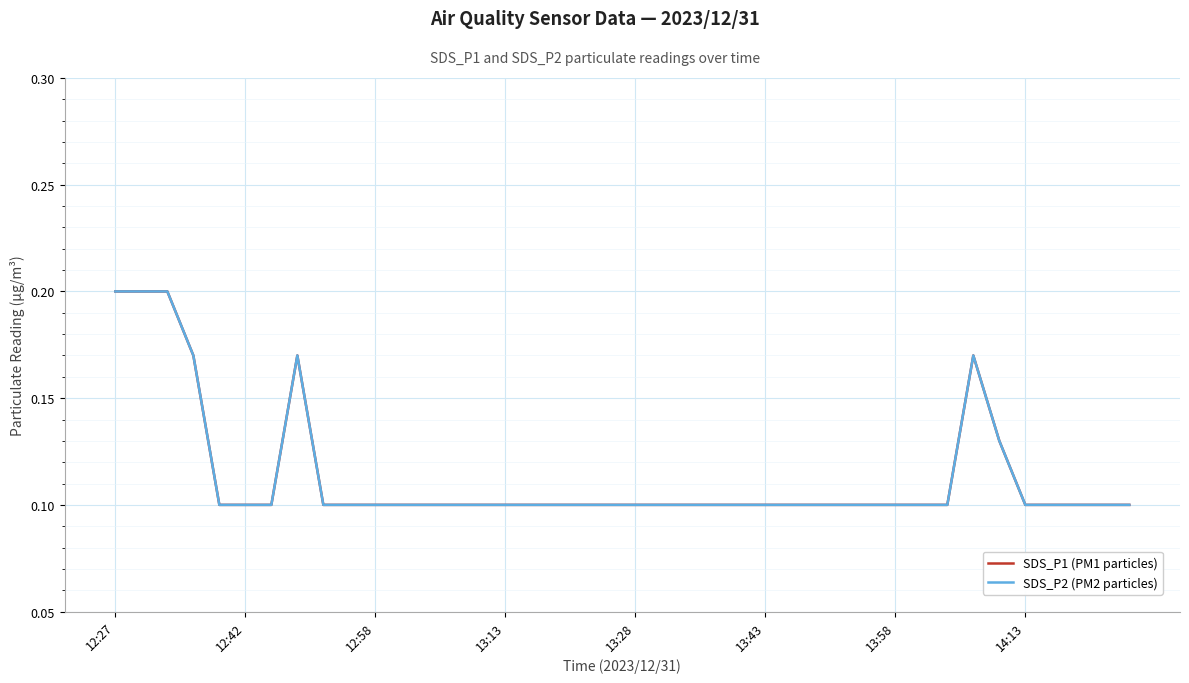

Does the chart have visible grid lines?

Yes